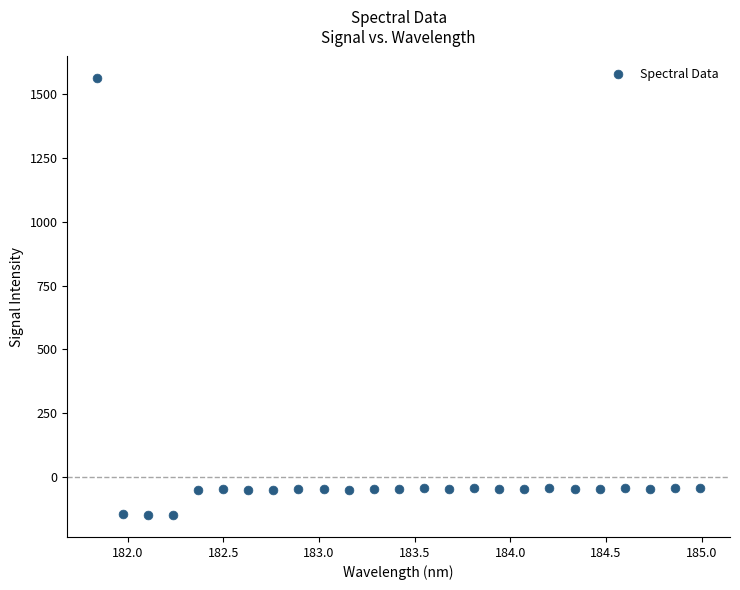

What is the range of Y values (max minus min)?

1710.8